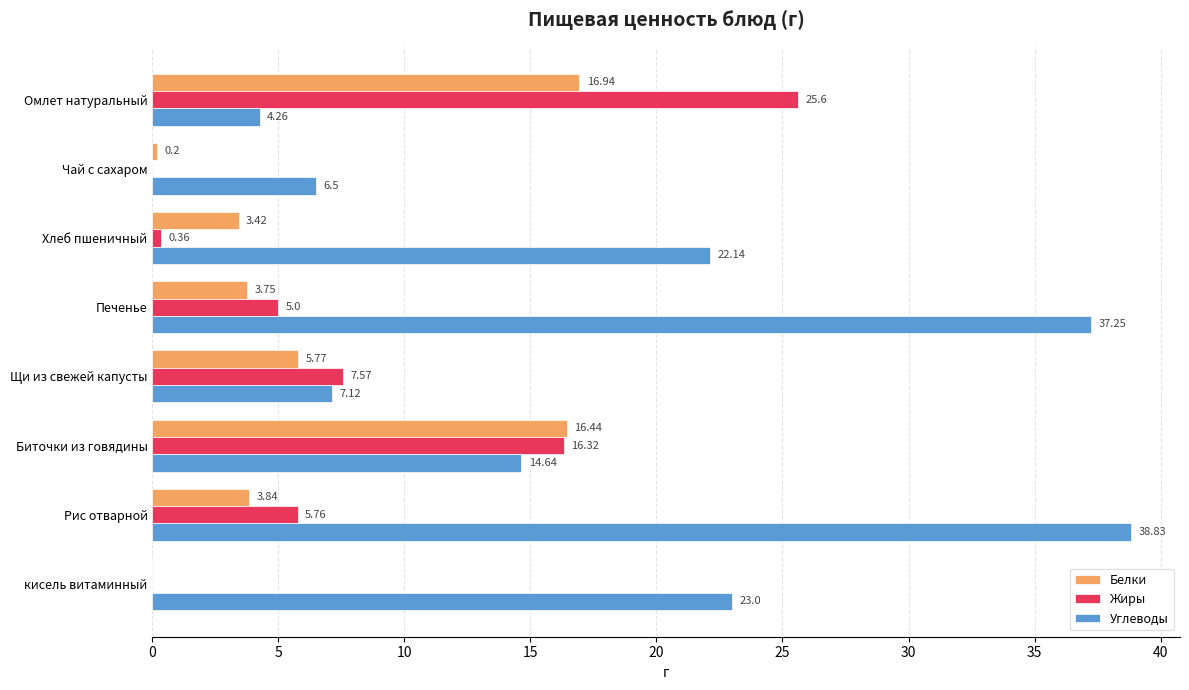

What is the sum of the Углеводы values at кисель витаминный and Рис отварной?

61.8